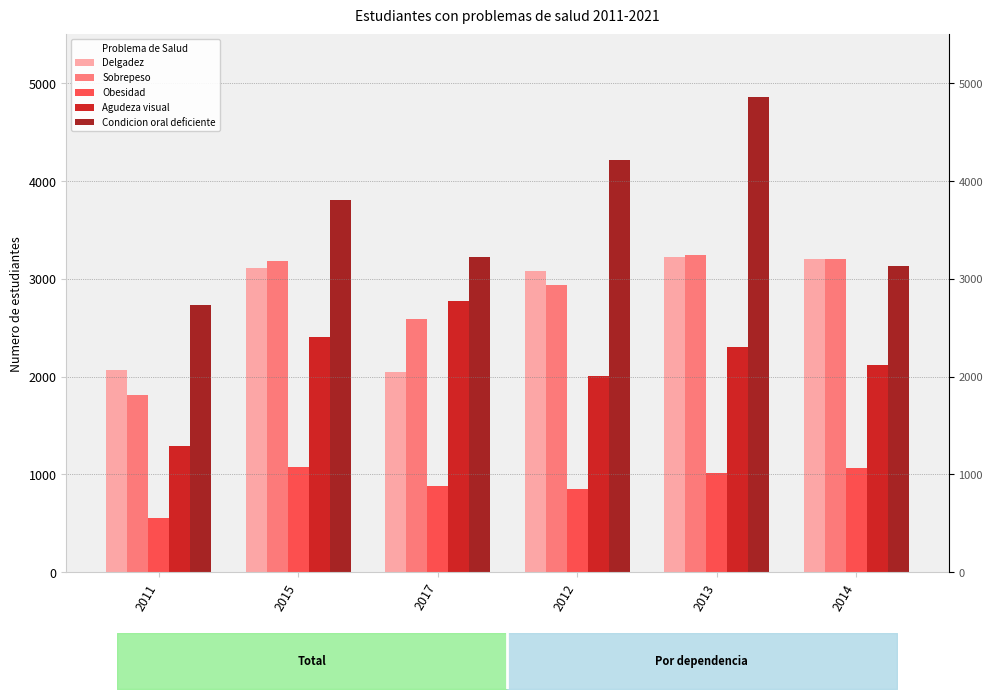

How many bars are there in each group?

5